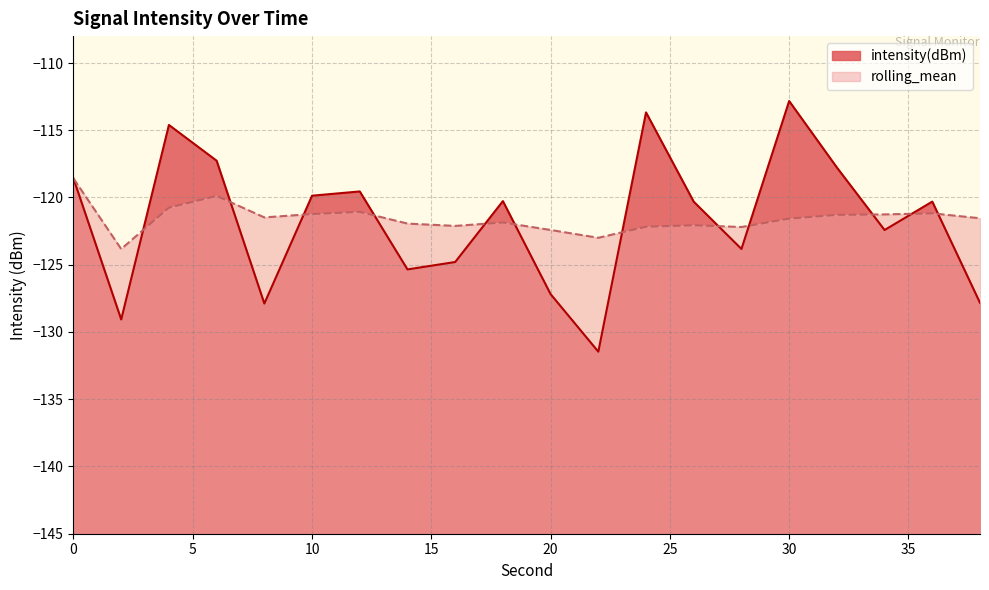

The intensity(dBm) series shows -168.0 at 32. True or false?

False